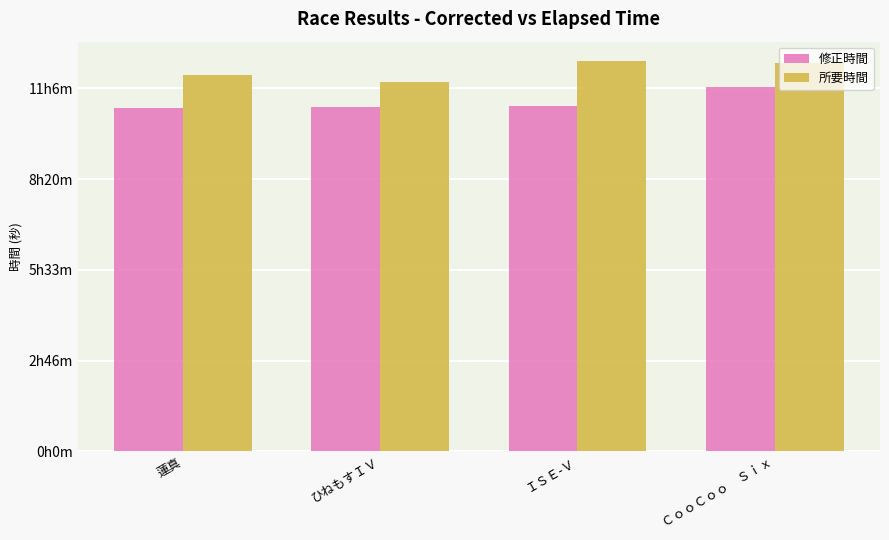

The value of 所要時間 at ＣｏｏＣｏｏ　Ｓｉｘ is 24513.3. True or false?

False